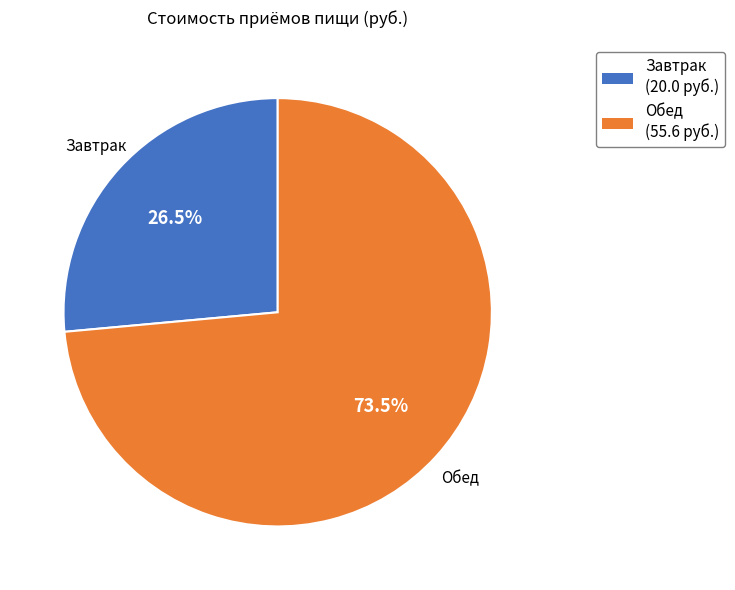

How many segments does this pie chart have?

2